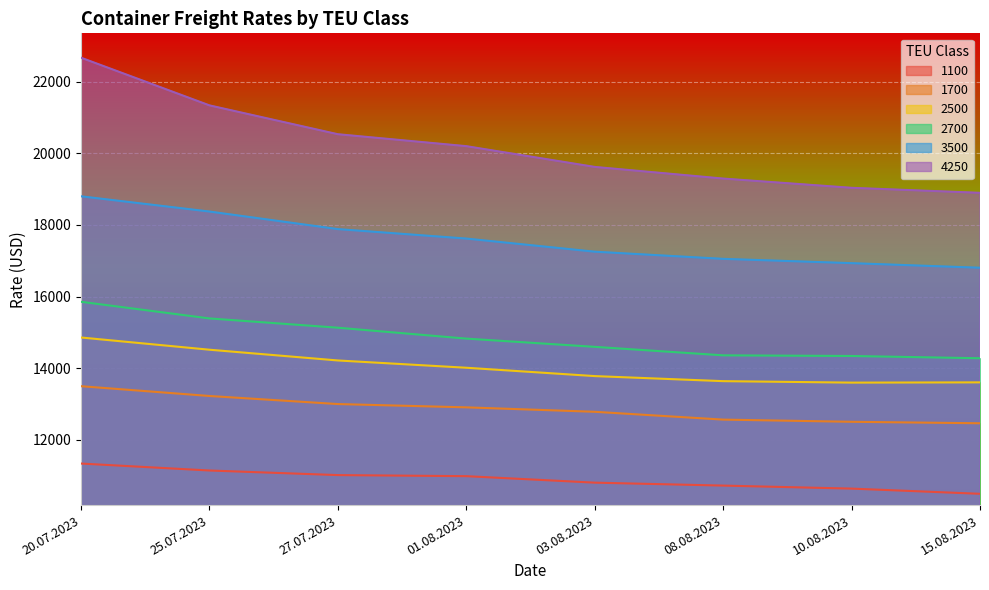

What are all the series names shown in the legend?

1100, 1700, 2500, 2700, 3500, 4250